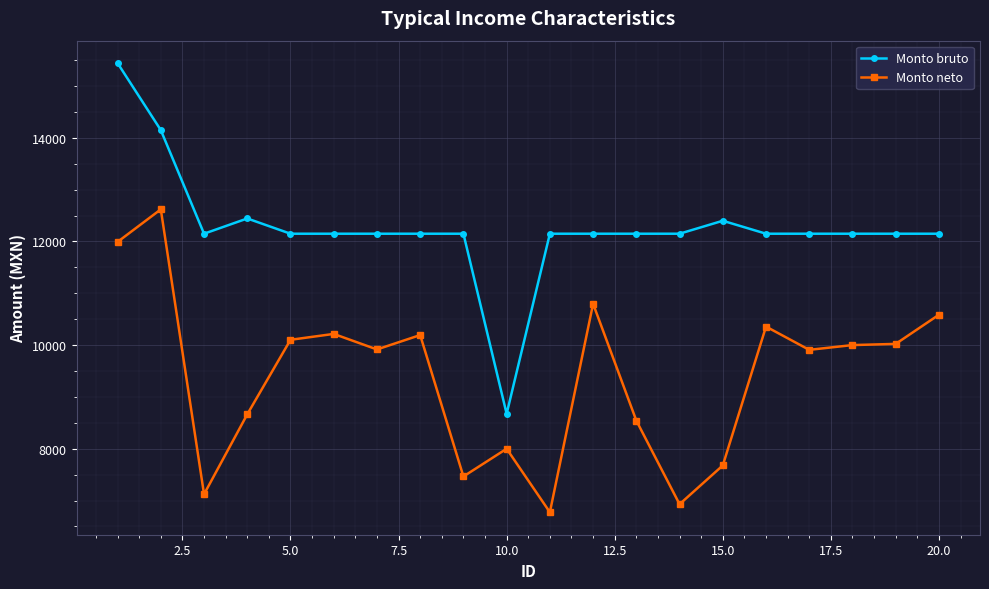

Which series has the largest total across all categories?

Monto bruto